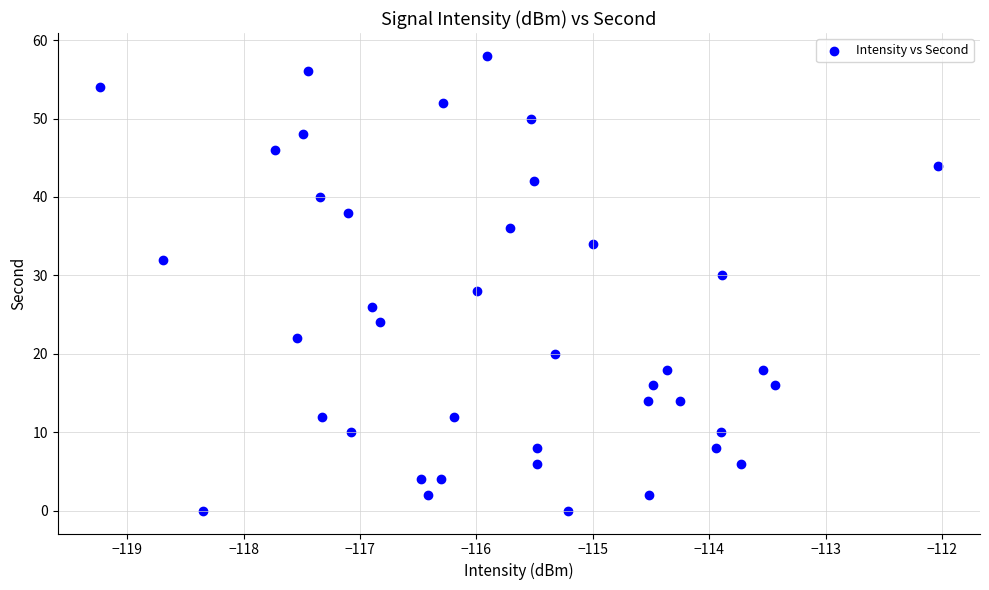

What is the range of Y values (max minus min)?

58